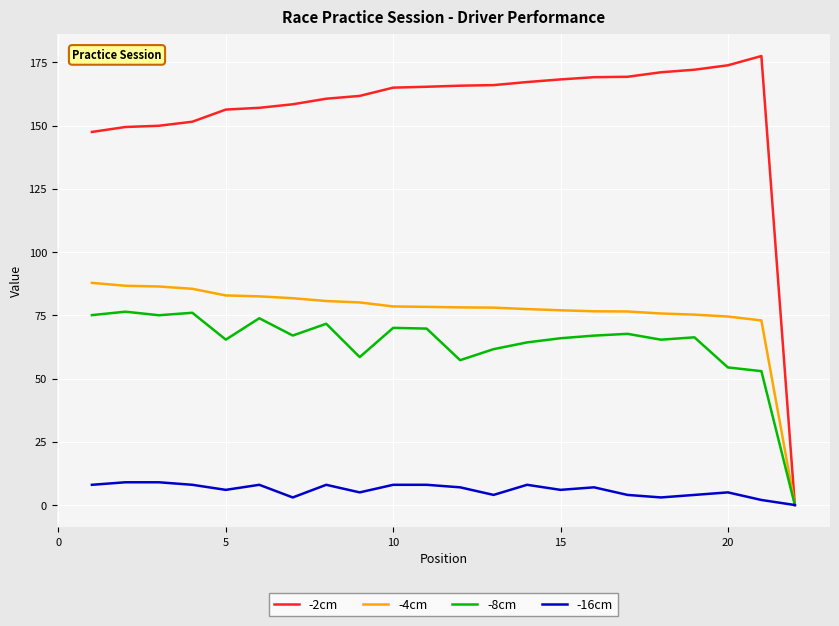

What is the greatest value displayed?

177.5